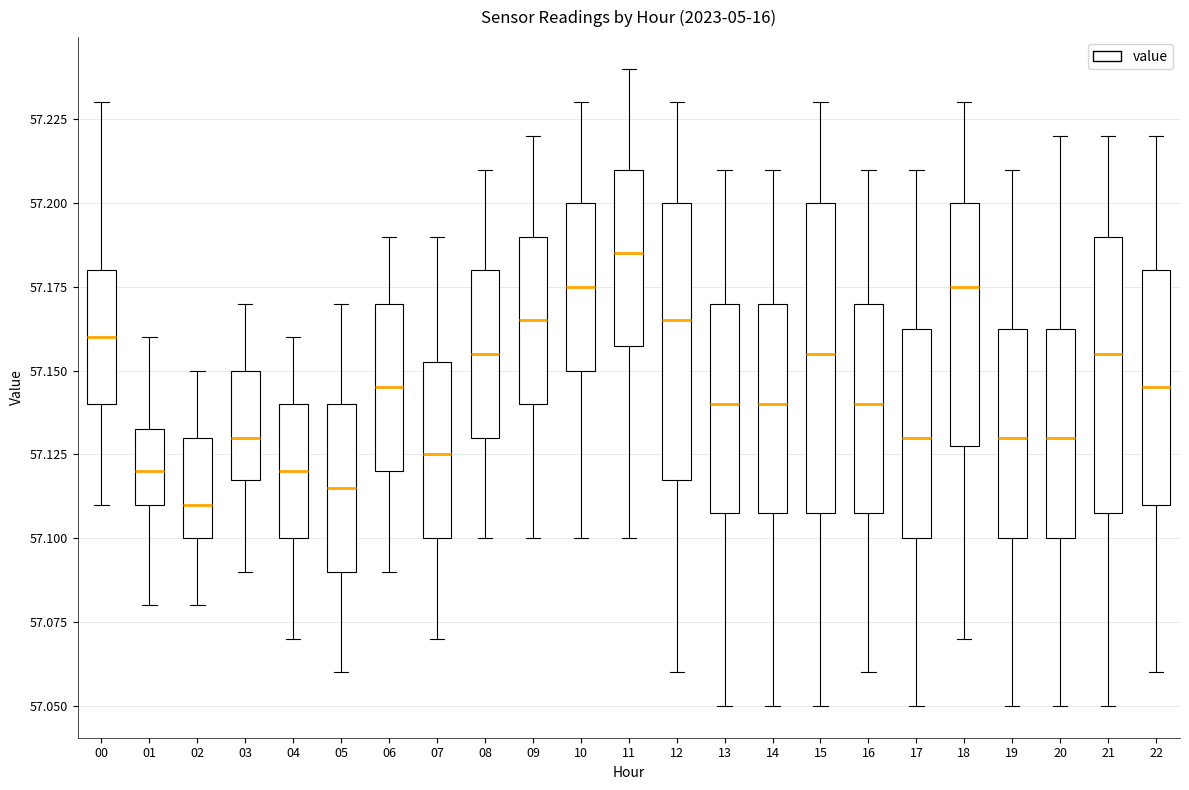

Which box is the tallest, from its lower edge to its upper edge?

15